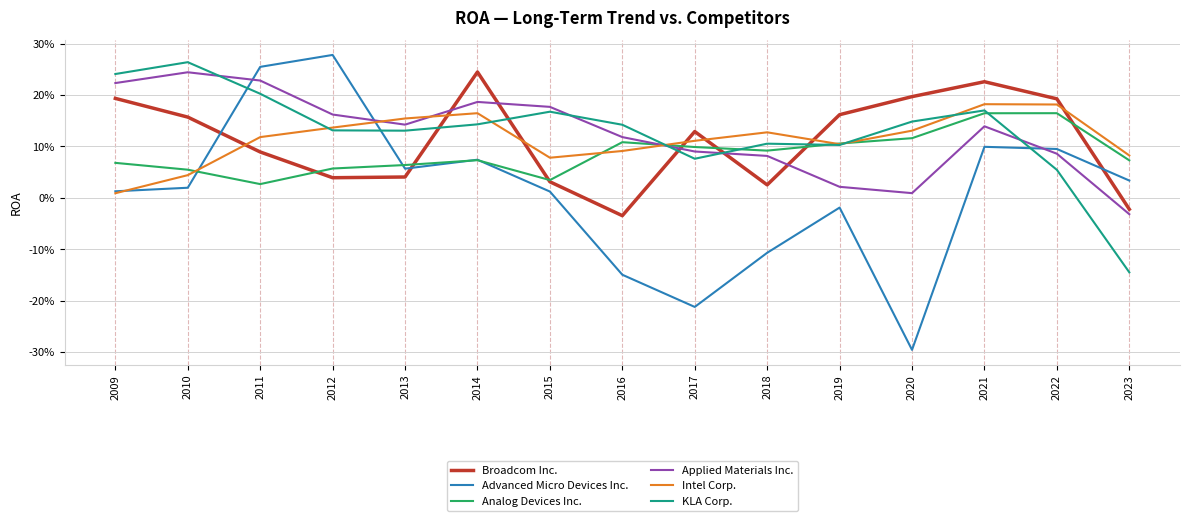

What are all the series names shown in the legend?

Broadcom Inc., Advanced Micro Devices Inc., Analog Devices Inc., Applied Materials Inc., Intel Corp., KLA Corp.